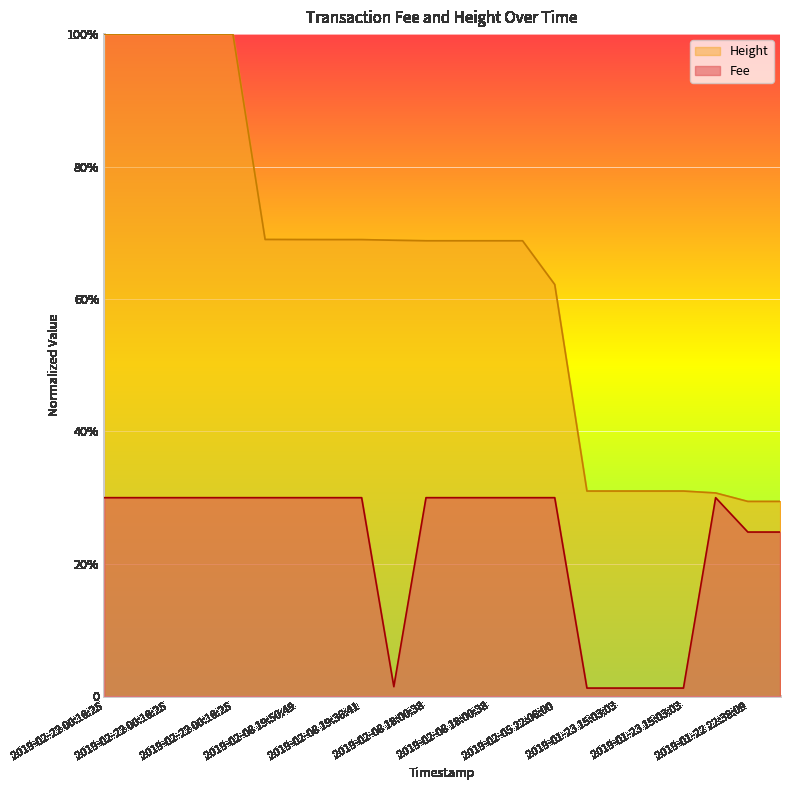

How many interior local peaks does the Fee series have?

1